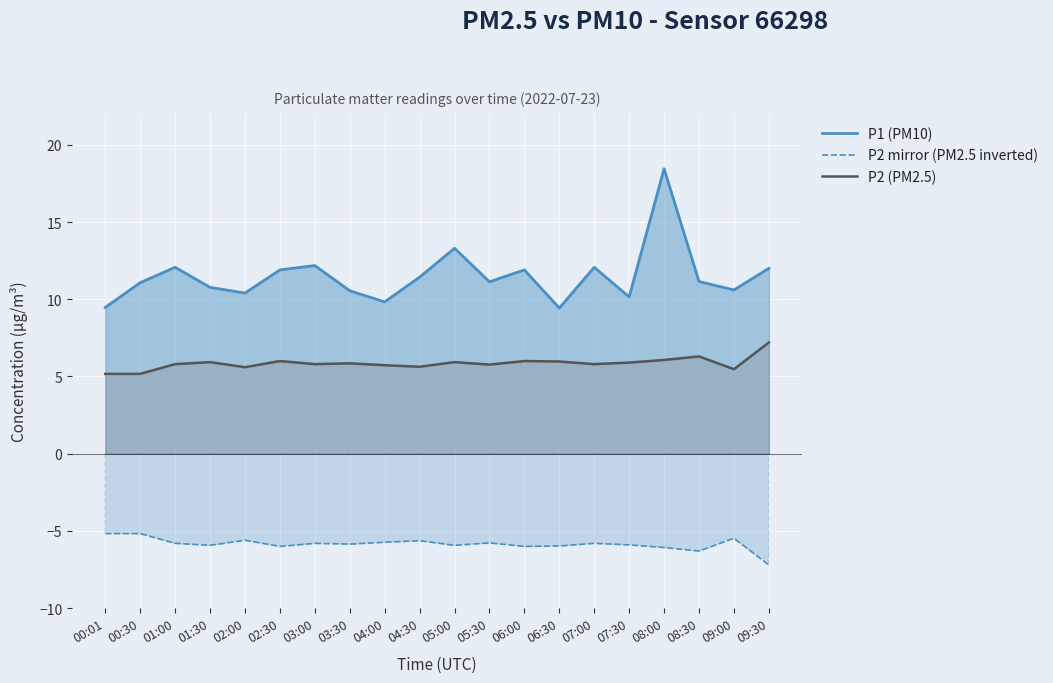

True or false: P2 (PM2.5) and P2 mirror (PM2.5 inverted) intersect in this chart.

False